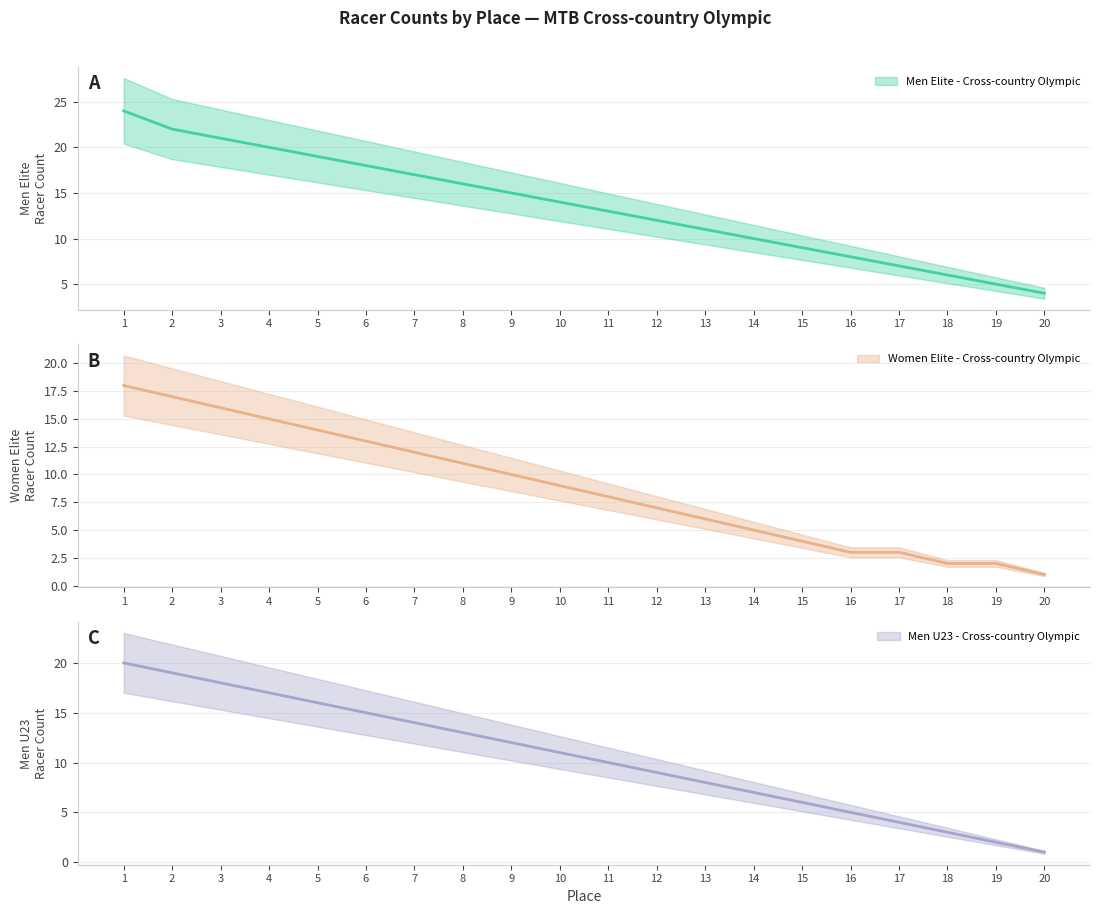

What are all the series names shown in the legend?

Men Elite - Cross-country Olympic, Women Elite - Cross-country Olympic, Men U23 - Cross-country Olympic